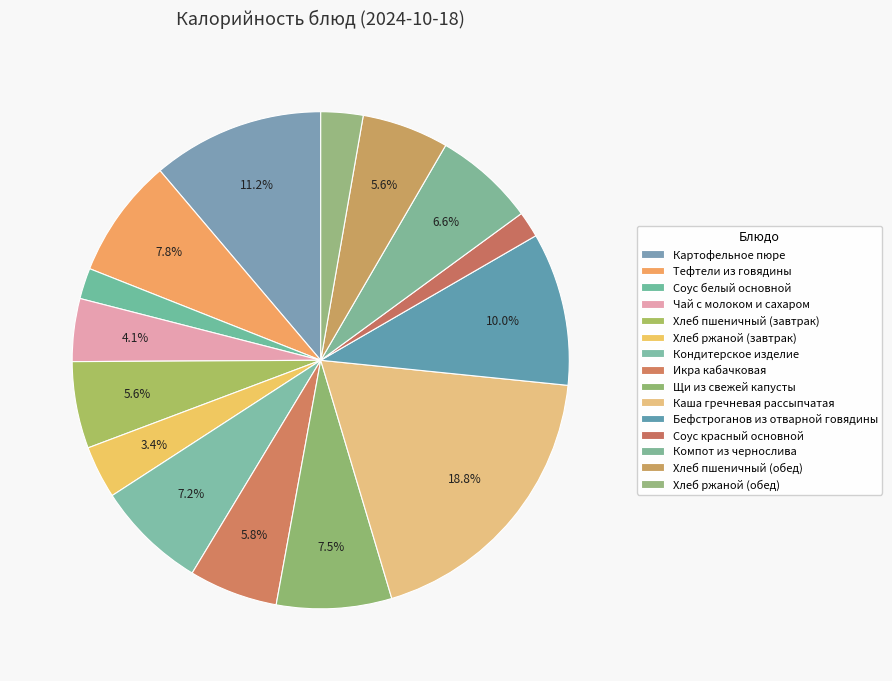

Is it true that Компот из чернослива is 20% of the pie?

False